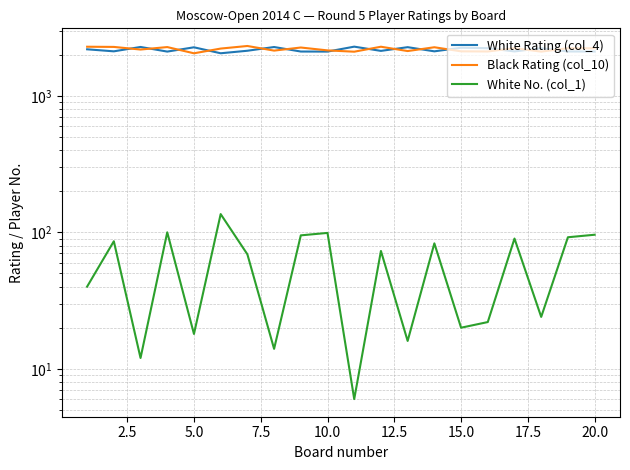

How many values in the White Rating (col_4) series exceed 2140?

9